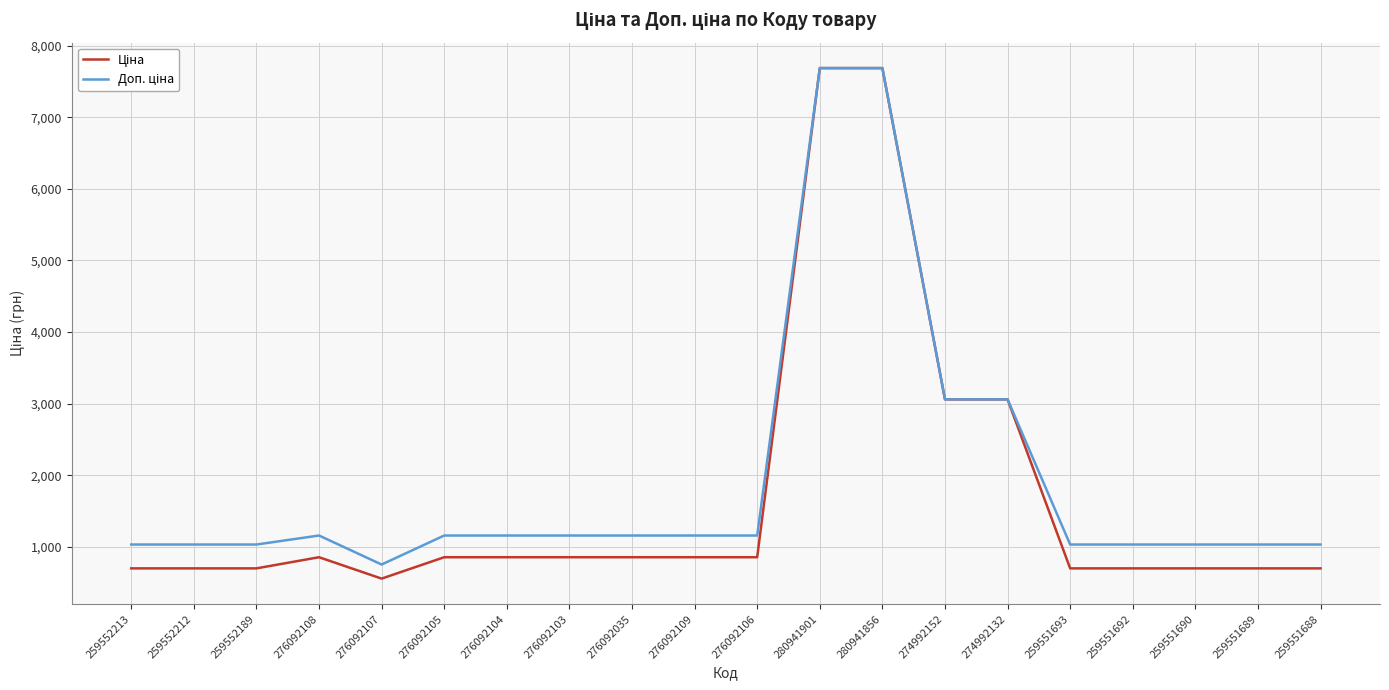

What is the total value across all series at 274992132?

6119.7